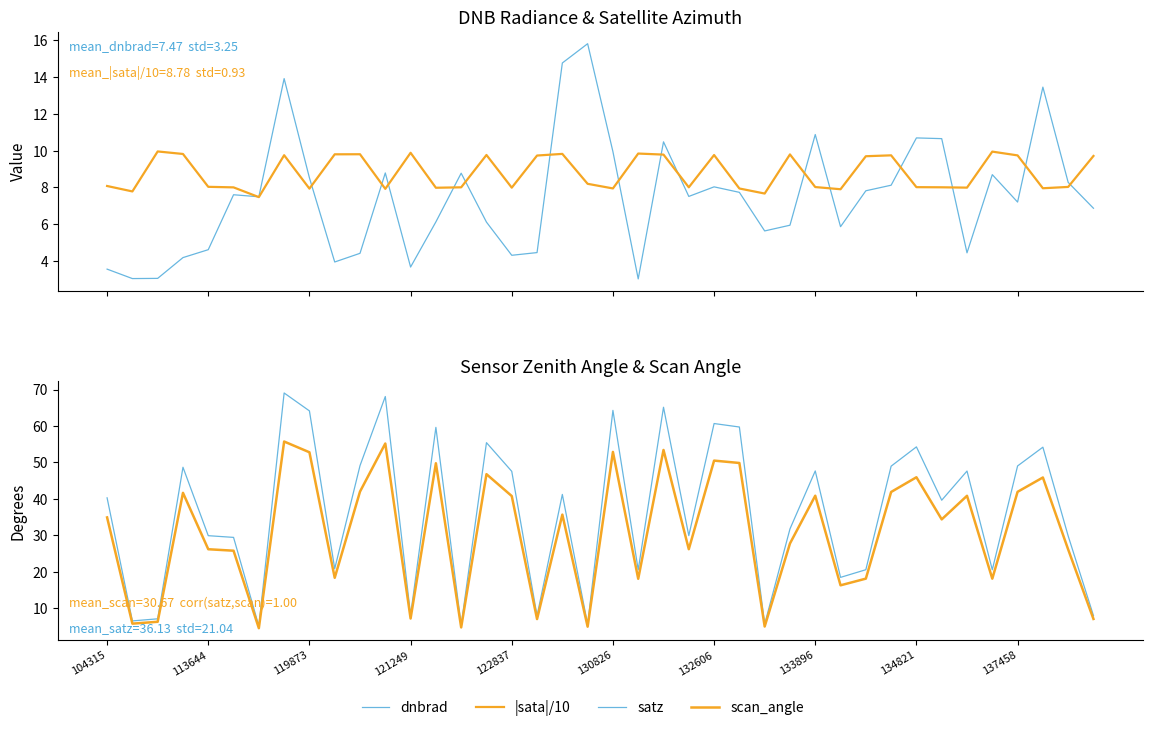

What is the value of the |sata|/10 point at the 28th from the left?

9.8